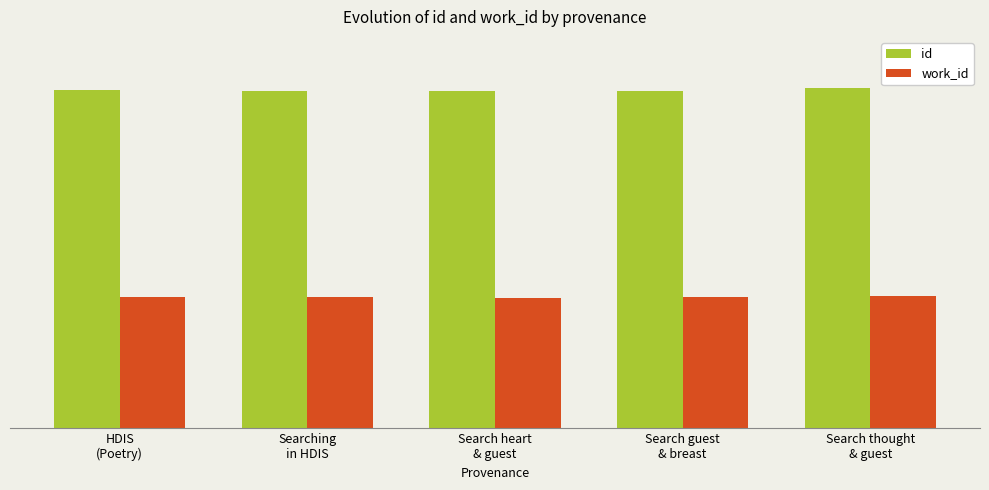

What are all the series names shown in the legend?

id, work_id